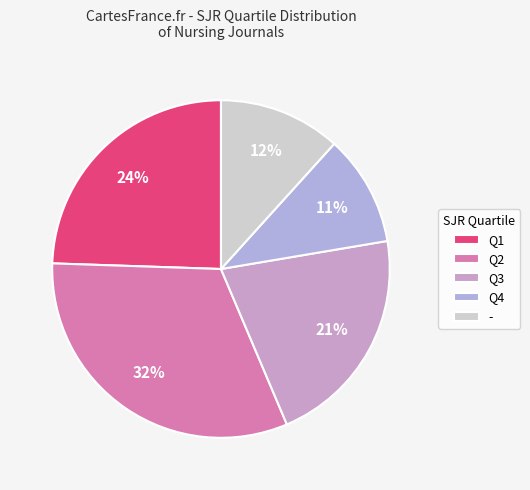

How many slices are in this pie chart?

5